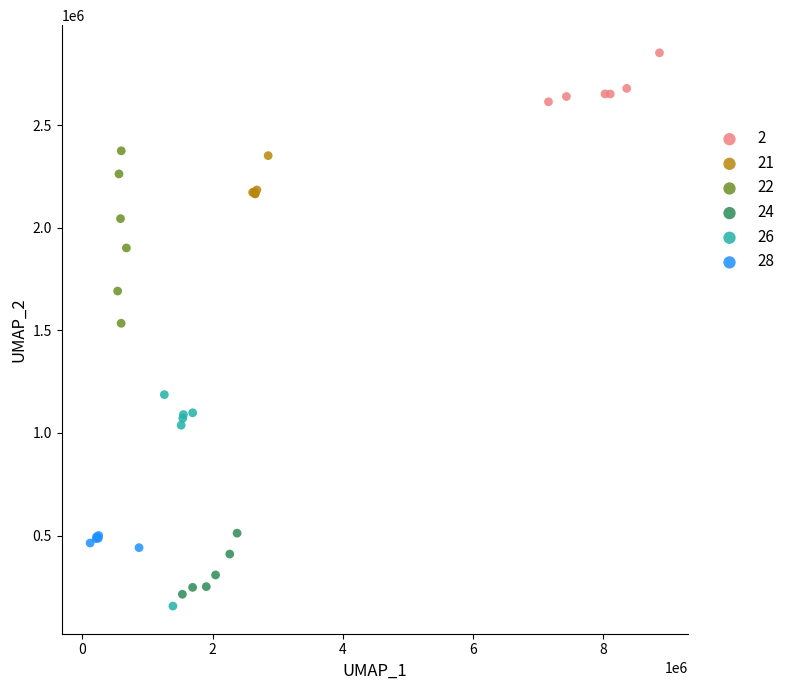

Which series has the widest spread of Y values?

26